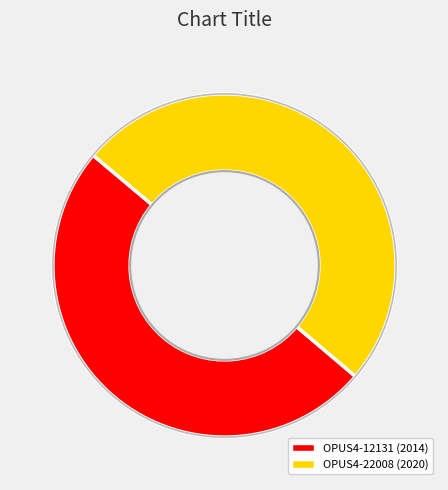

Approximately how many times larger is the value at OPUS4-22008 compared to OPUS4-12131?

1.0